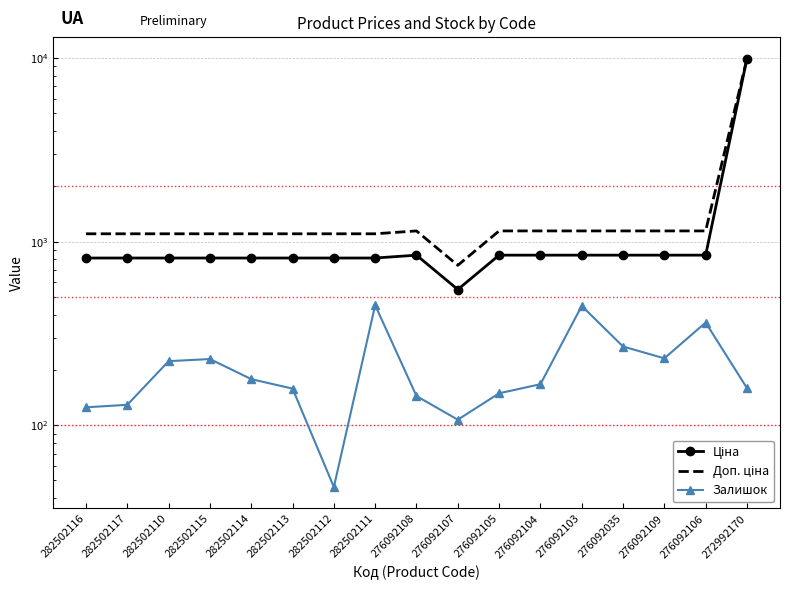

Is it true that Залишок equals 700.1 at 276092103?

False